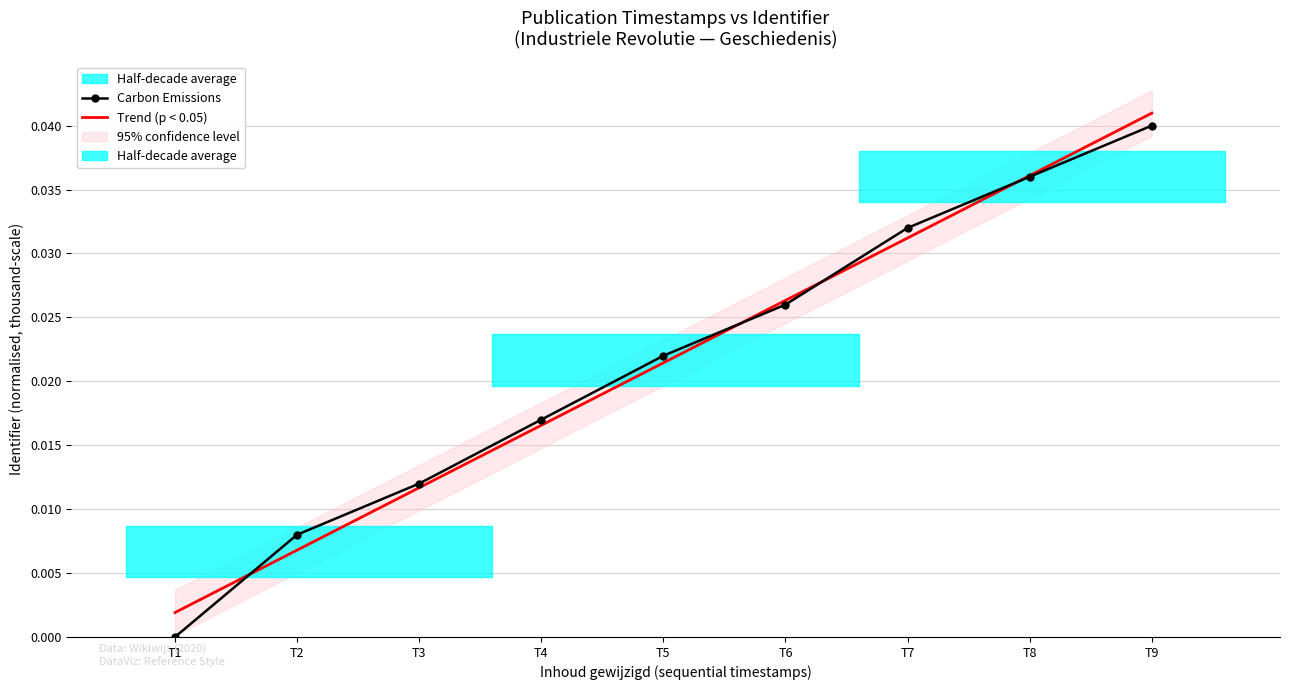

The value of Trend (p < 0.05) at T1 is 0.0. True or false?

False